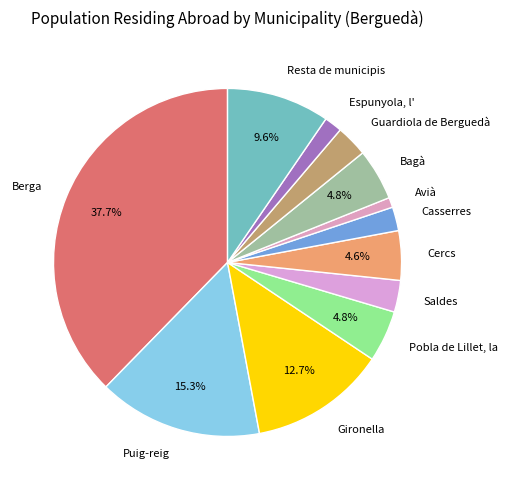

To the nearest percent, what portion does Resta de municipis represent?

10%